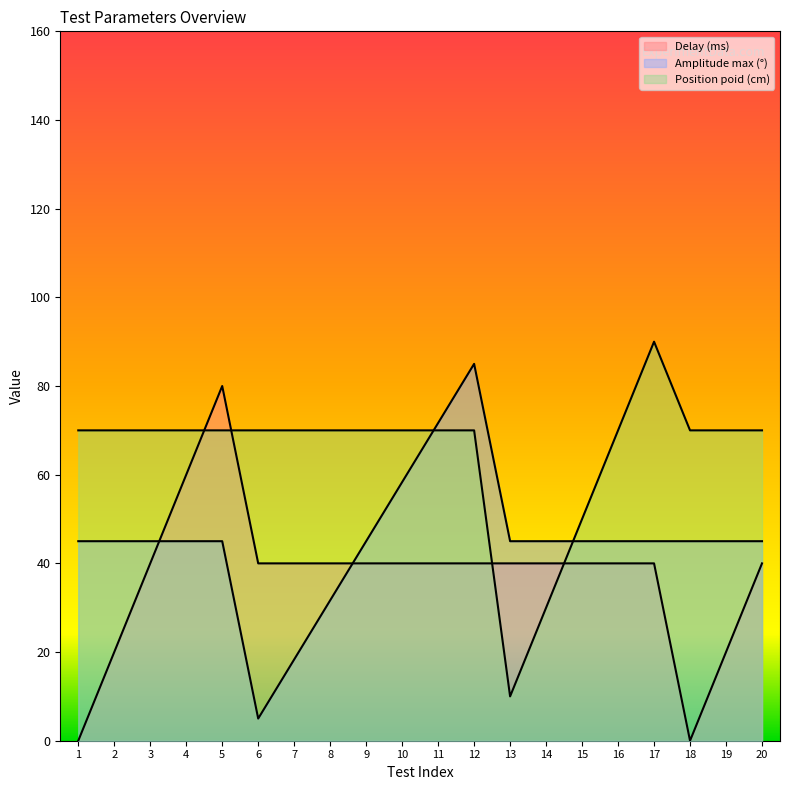

Which label corresponds to the largest value in the chart?

17